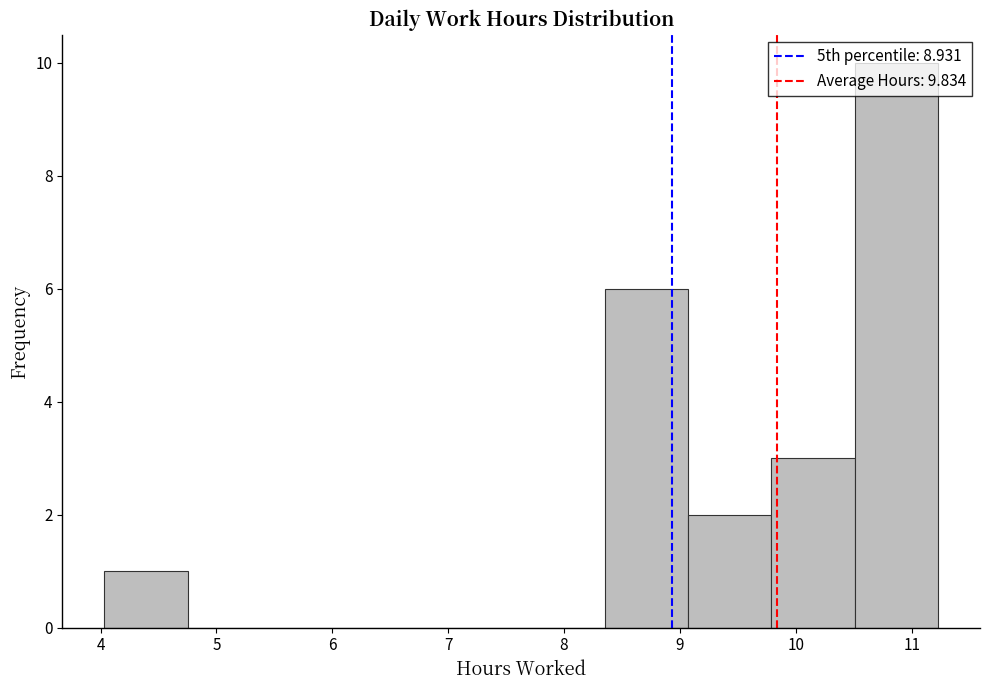

Which range on the x-axis has the tallest bar?

10.51 to 11.23